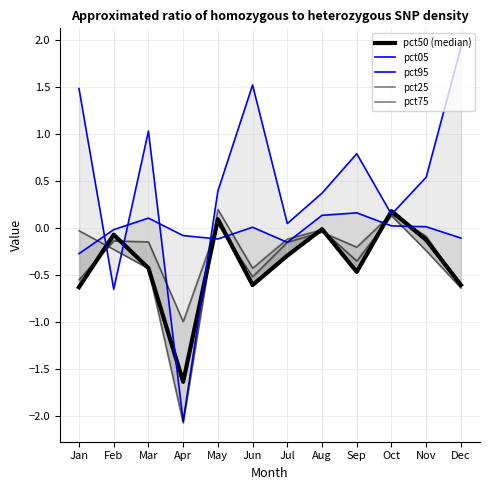

What is the maximum value for pct95?

0.2